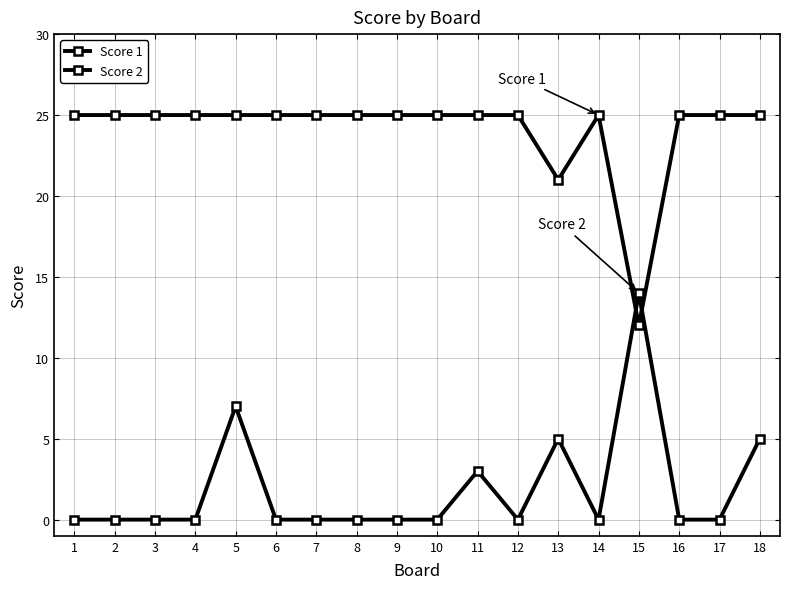

Does the chart have visible grid lines?

Yes